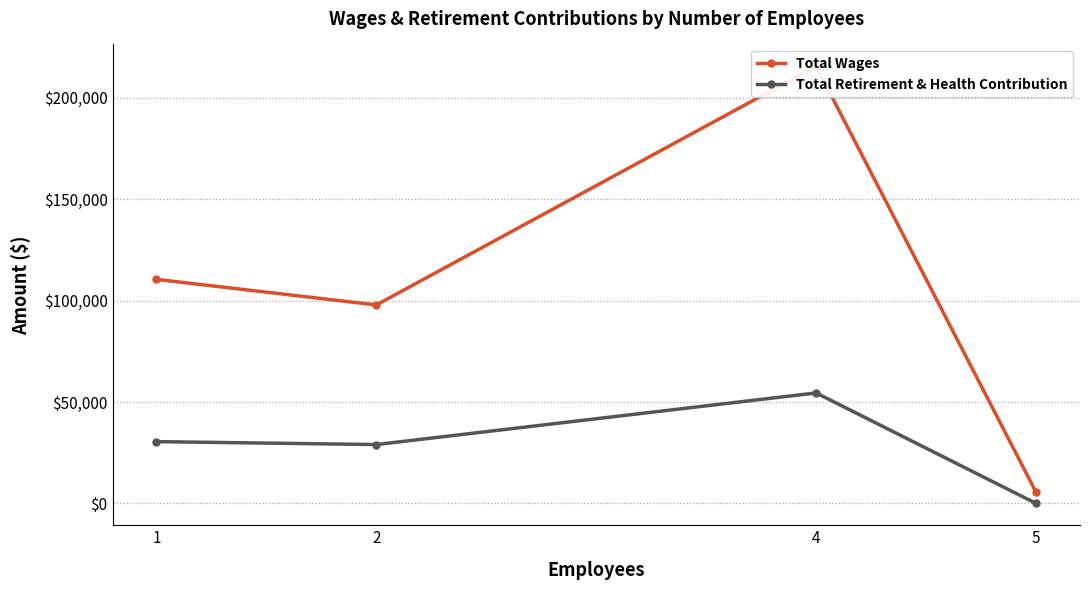

At 2, list the series in order from largest to smallest.

Total Wages, Total Retirement & Health Contribution